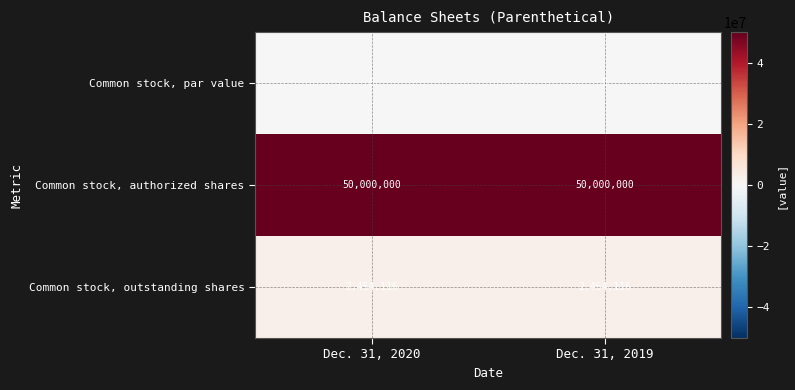

How many categories are shown in the chart?

2